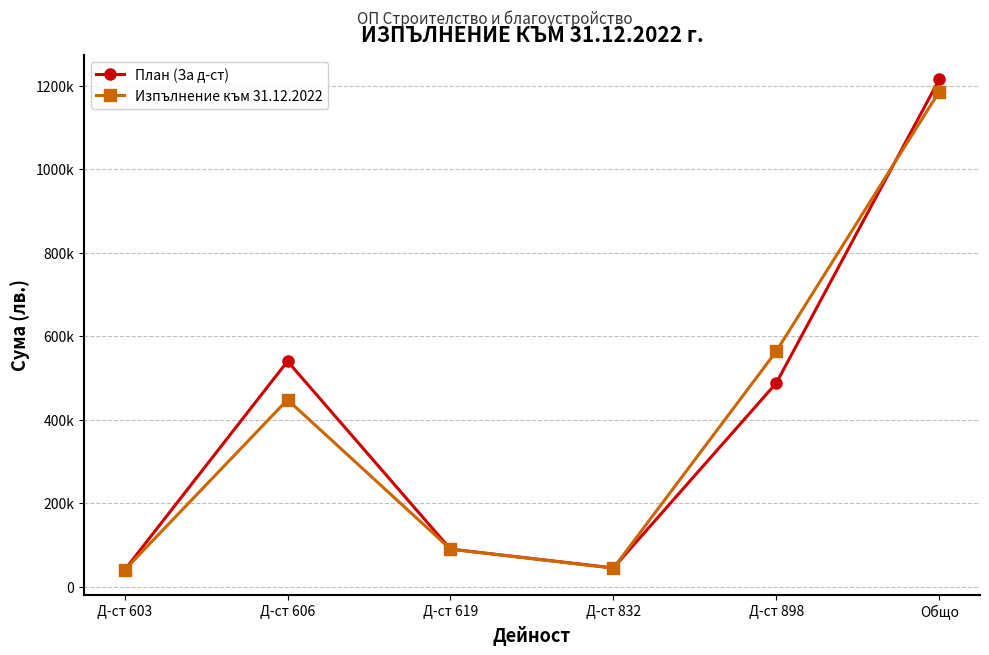

Reading left to right, transcribe all the data shown in this chart.

План (За д-ст): Д-ст 603=40000	Д-ст 606=540000	Д-ст 619=90000	Д-ст 832=45000	Д-ст 898=487900	Общо=1215000
Изпълнение към 31.12.2022: Д-ст 603=39868	Д-ст 606=447812	Д-ст 619=89981	Д-ст 832=44261	Д-ст 898=564017	Общо=1185939